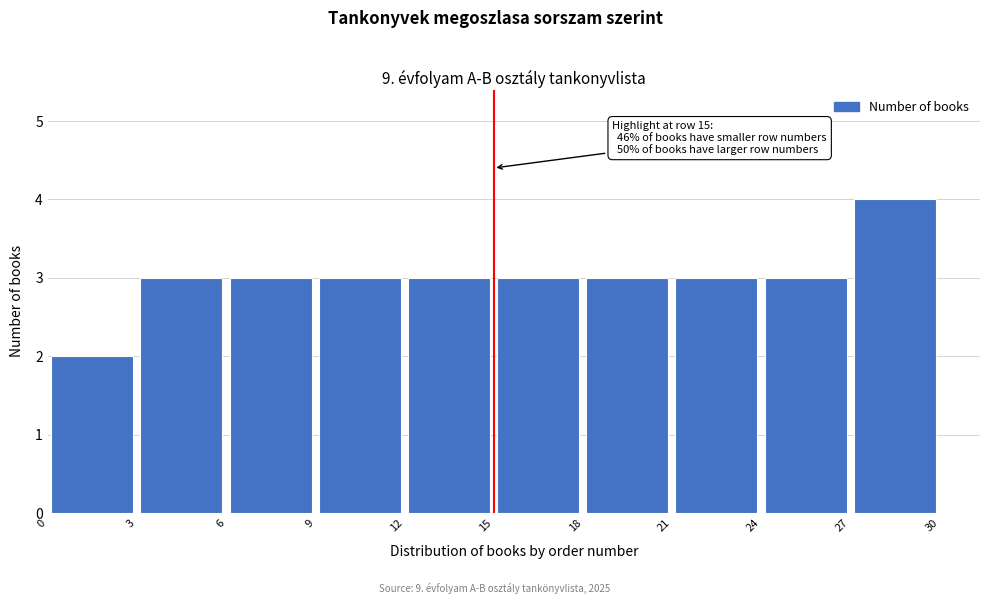

Which range on the x-axis has the tallest bar?

27 to 30